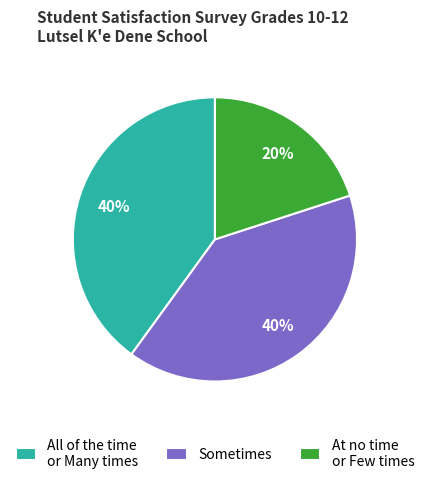

To the nearest percent, what is the average slice percentage?

33%